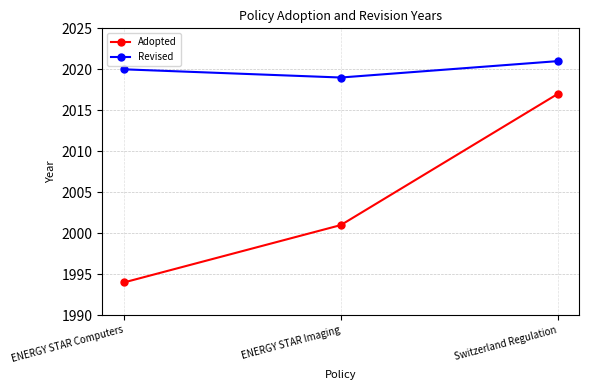

What is the sum of the Revised values at Switzerland Regulation and ENERGY STAR Computers?

4041